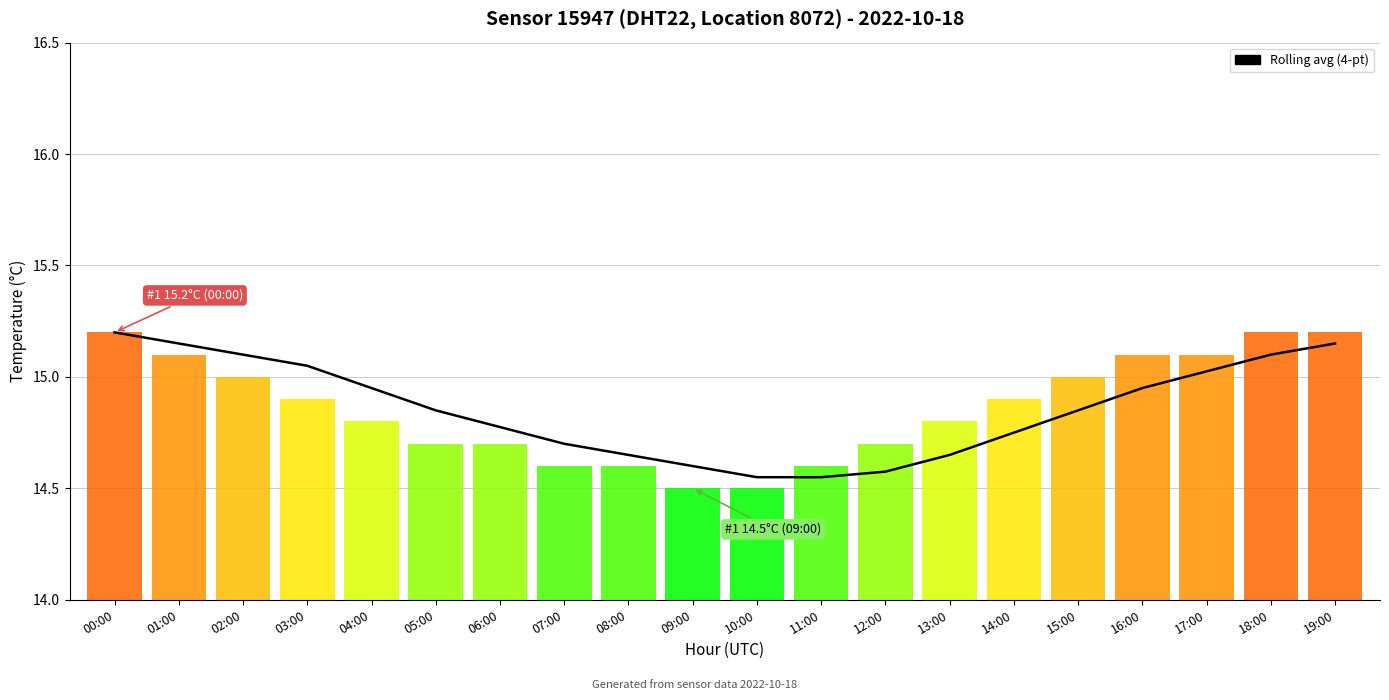

Approximately how many times larger is the value at 17:00 compared to 03:00?

1.0